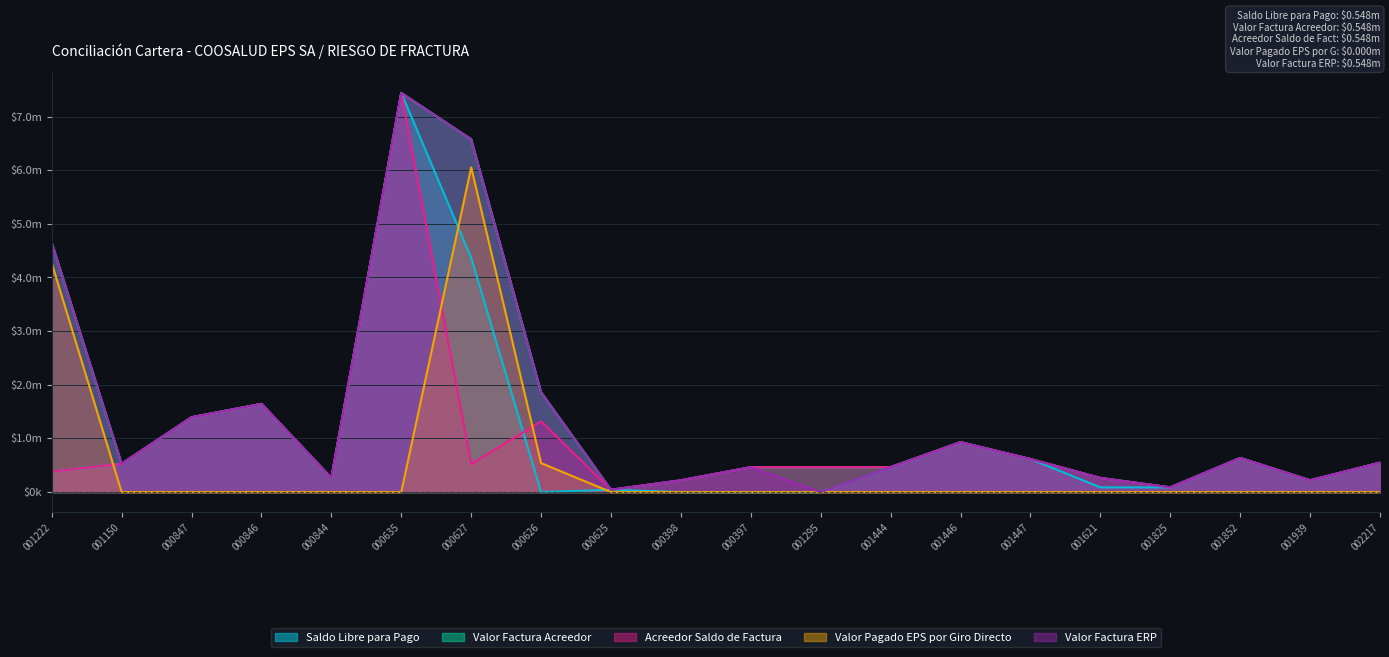

True or false: Valor Factura Acreedor and Valor Factura ERP intersect in this chart.

False